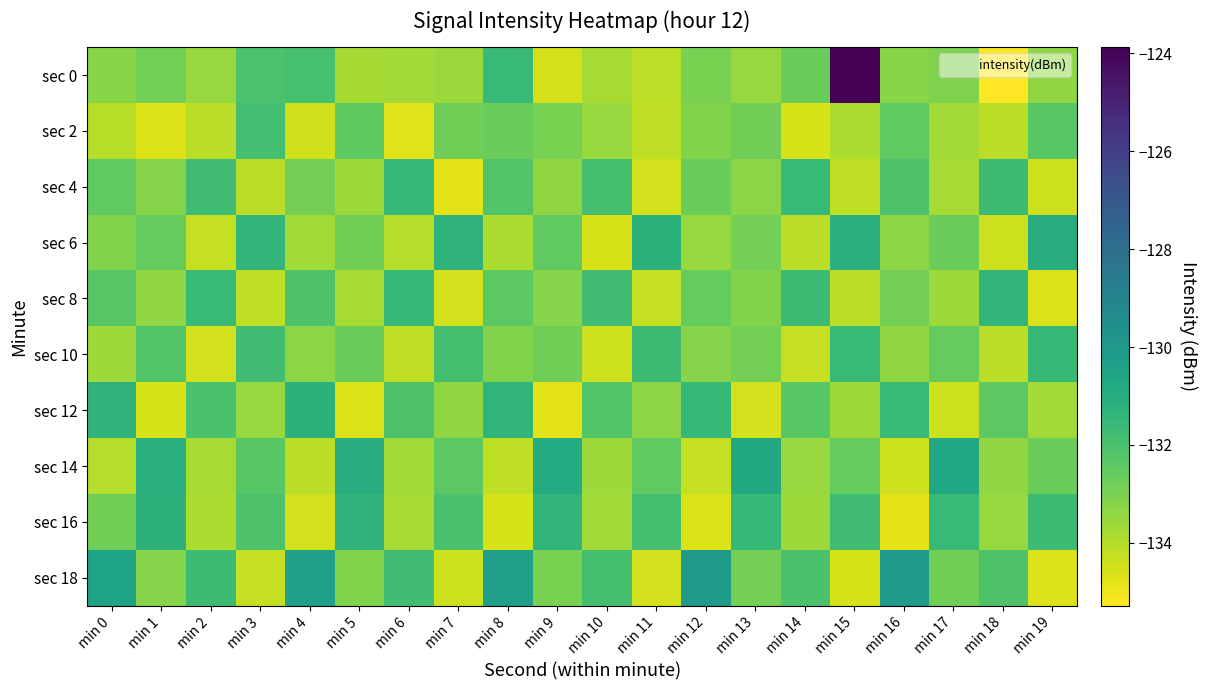

Which series has the largest total across all categories?

sec 18